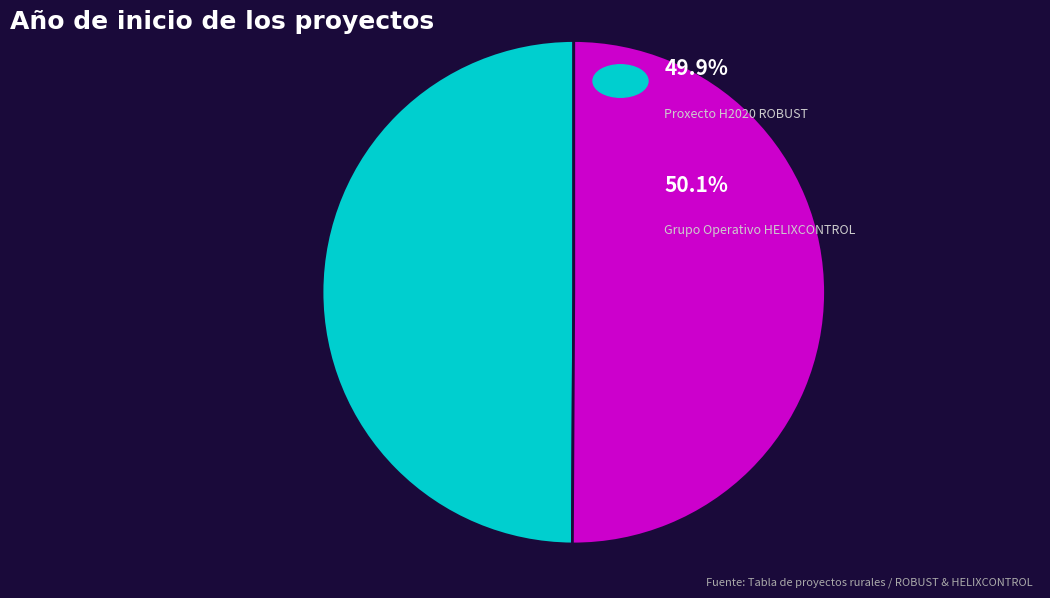

How many segments does this pie chart have?

2